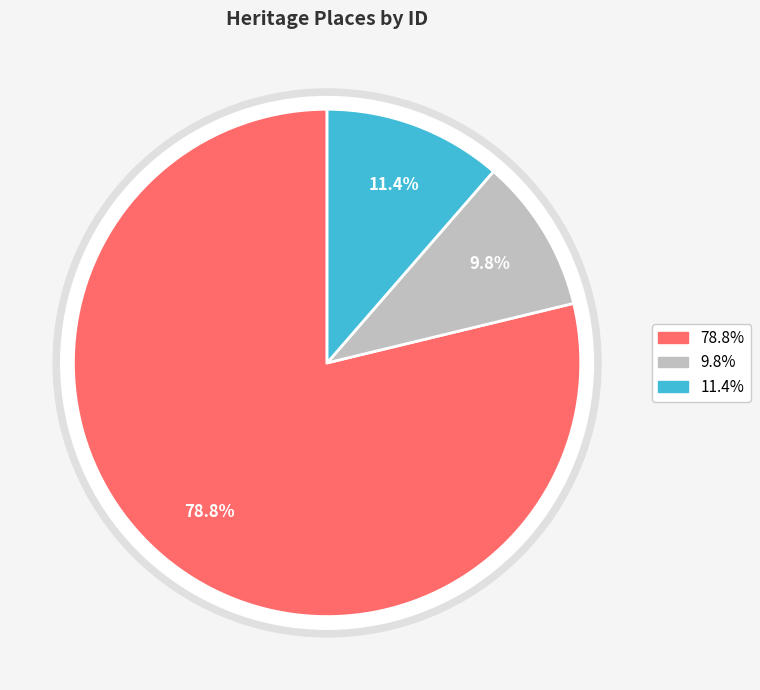

Which category accounts for the majority?

FORMER CAMP HOTEL AND STORE